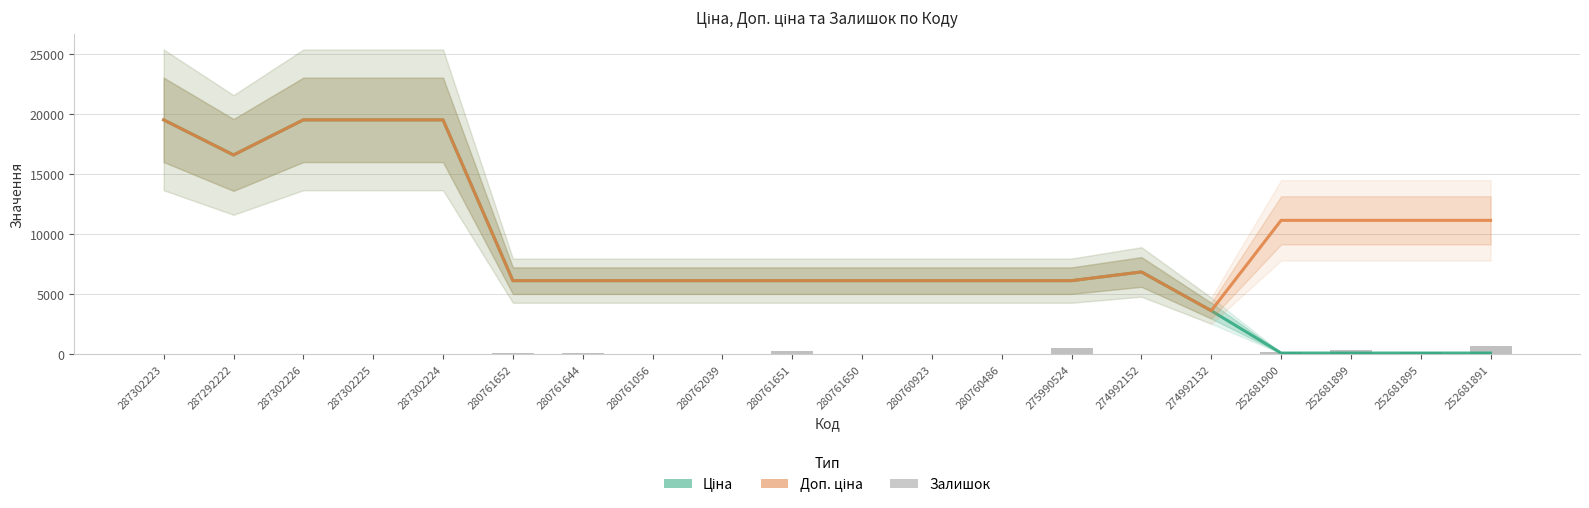

Which category has the highest value in the Ціна series?

287302223